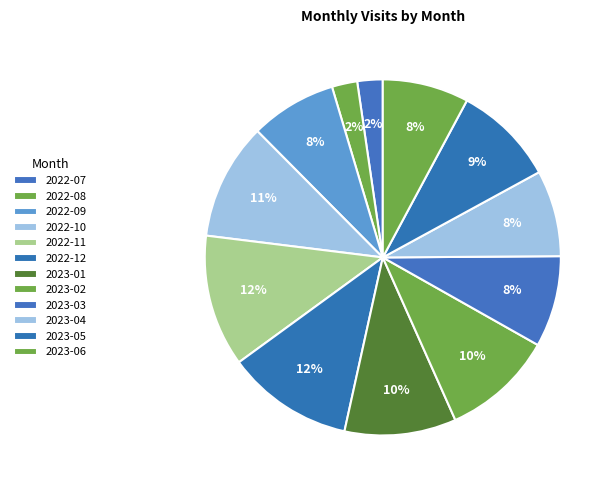

Rank the categories by value from highest to lowest.

2022-11, 2022-12, 2022-10, 2023-01, 2023-02, 2023-05, 2023-03, 2022-09, 2023-04, 2023-06, 2022-07, 2022-08